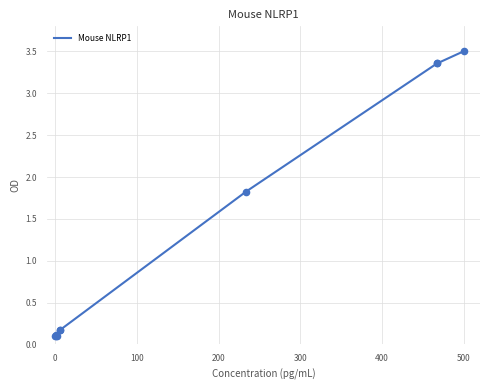

What is the greatest value displayed?

3.5